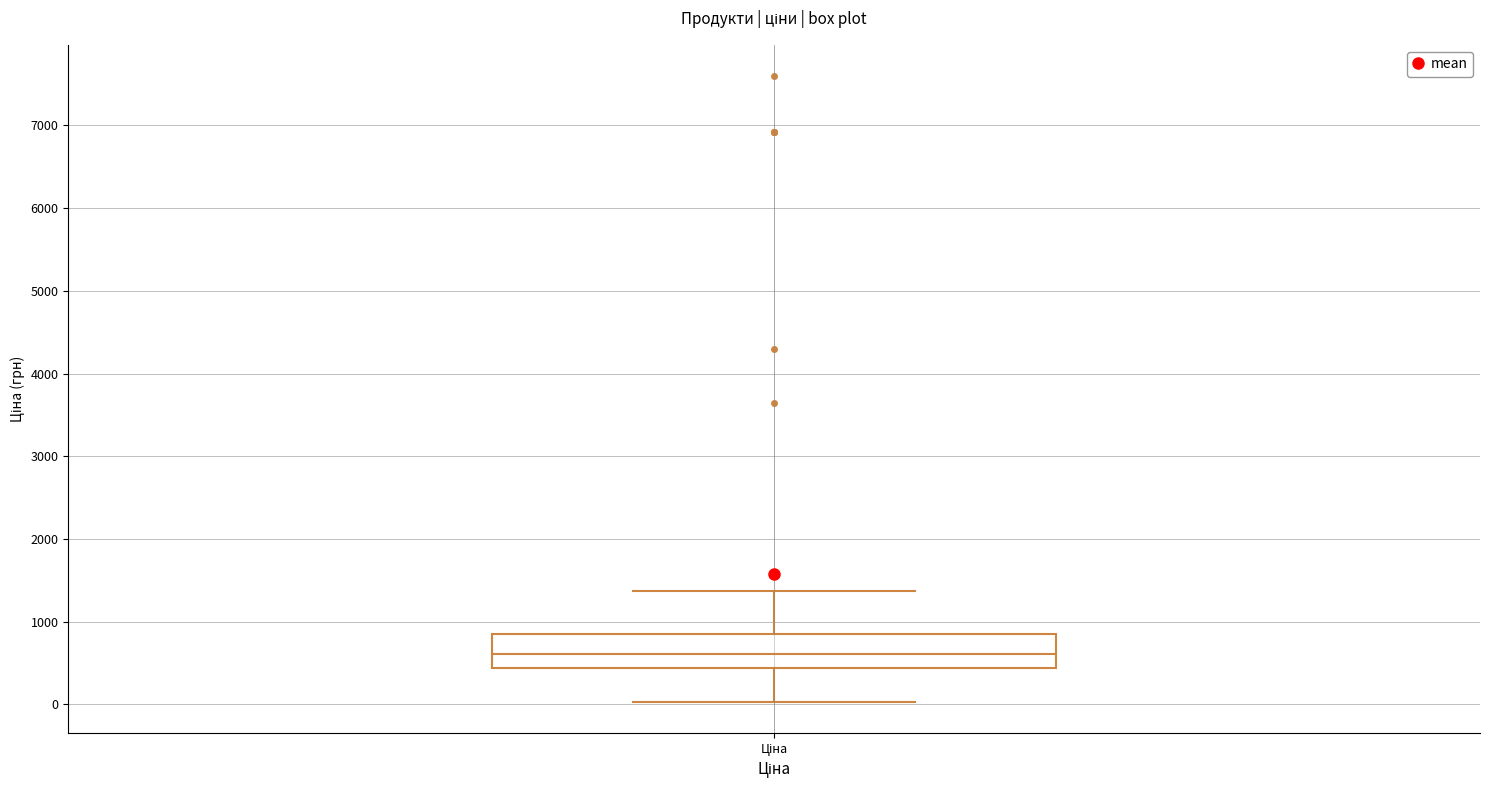

Transcribe this box plot: give where the median line is, the range the box spans, and where the two whiskers end, as read against the y-axis. The values are not printed on the chart, so give them approximately, as read against the axis.

median 600, box 400 to 800, whiskers 0 to 1400